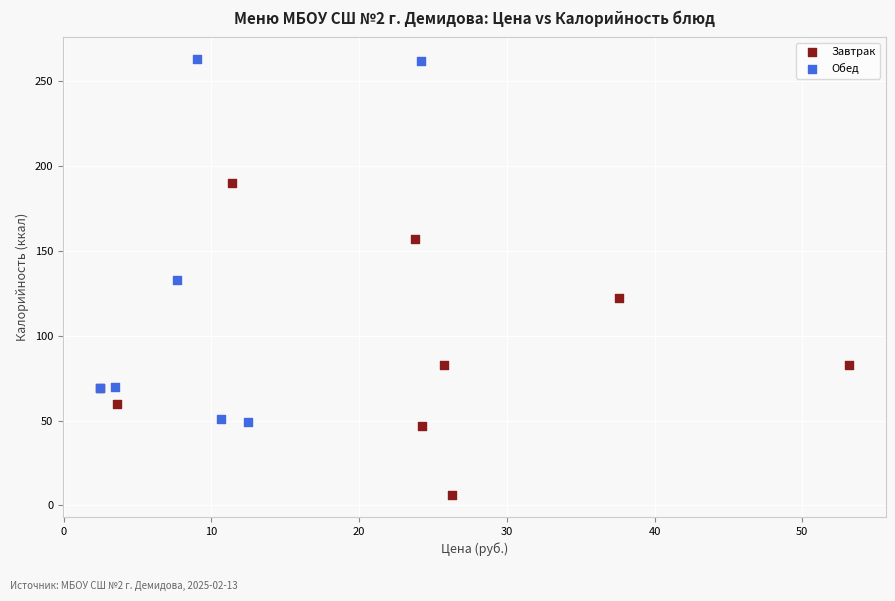

Which series contains the highest Y value?

Обед